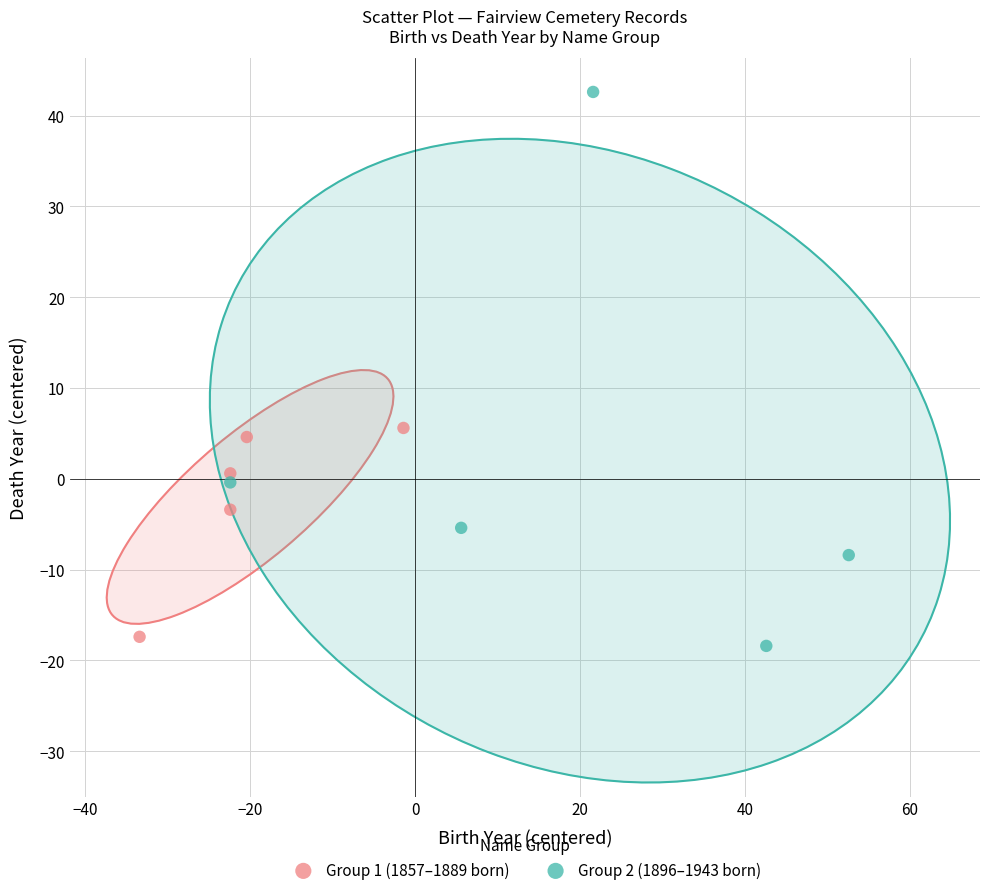

Which series reaches the minimum Y coordinate?

Group 2 (1896–1943 born)